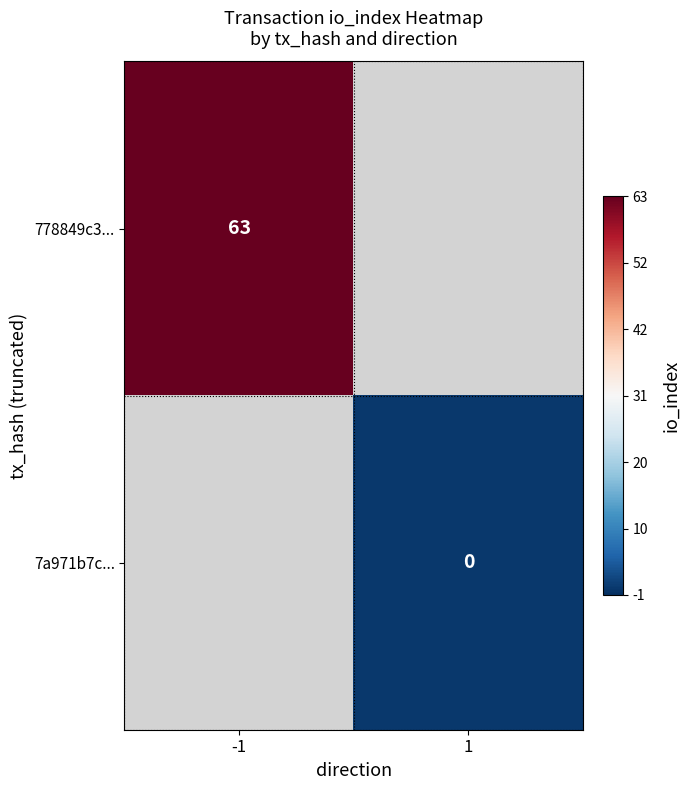

The 778849c3... series shows 20 at -1. True or false?

False